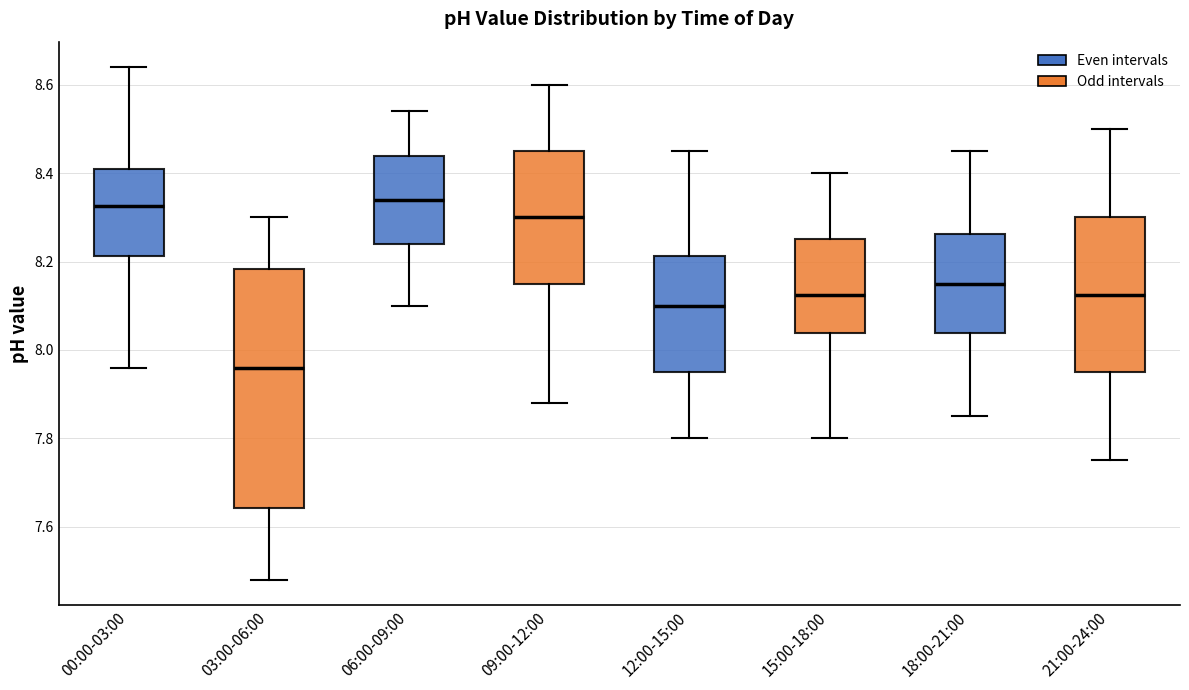

Reading left to right, transcribe this box plot: for each box, give where its median line is, the range the box spans, and where its two whiskers end, as read against the y-axis. The values are not printed on the chart, so give them approximately, as read against the axis.

00:00-03:00: median 8.32, box 8.22 to 8.42, whiskers 7.96 to 8.64
03:00-06:00: median 7.96, box 7.64 to 8.18, whiskers 7.48 to 8.30
06:00-09:00: median 8.34, box 8.24 to 8.44, whiskers 8.10 to 8.54
09:00-12:00: median 8.30, box 8.16 to 8.46, whiskers 7.88 to 8.60
12:00-15:00: median 8.10, box 7.96 to 8.22, whiskers 7.80 to 8.46
15:00-18:00: median 8.12, box 8.04 to 8.26, whiskers 7.80 to 8.40
18:00-21:00: median 8.16, box 8.04 to 8.26, whiskers 7.86 to 8.46
21:00-24:00: median 8.12, box 7.96 to 8.30, whiskers 7.76 to 8.50